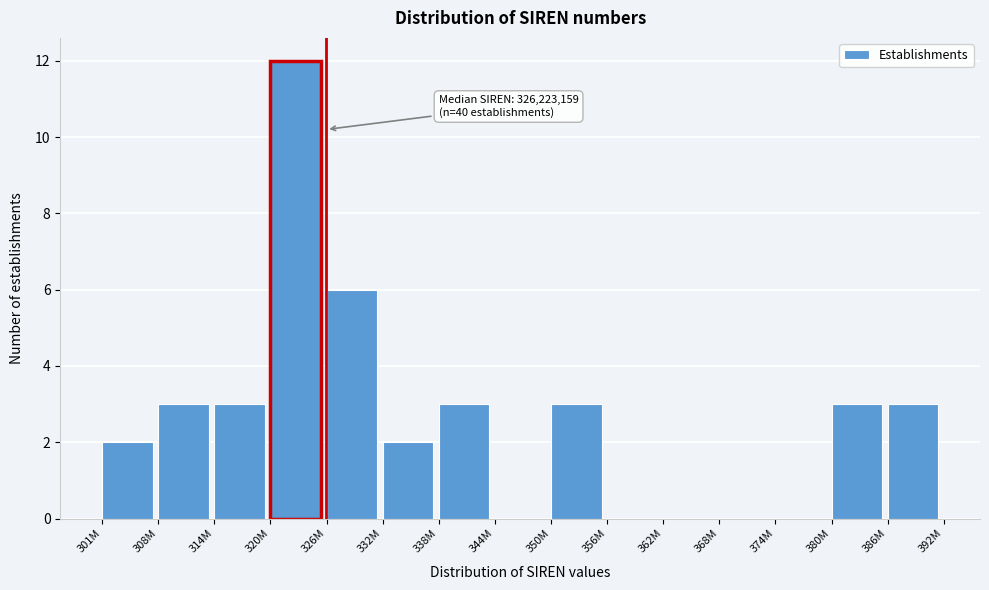

Reading left to right, what are all the values shown in this chart?

301M=2	308M=3	314M=3	320M=12	326M=6	332M=2	338M=3	344M=0	350M=3	356M=0	362M=0	368M=0	374M=0	380M=3	386M=3